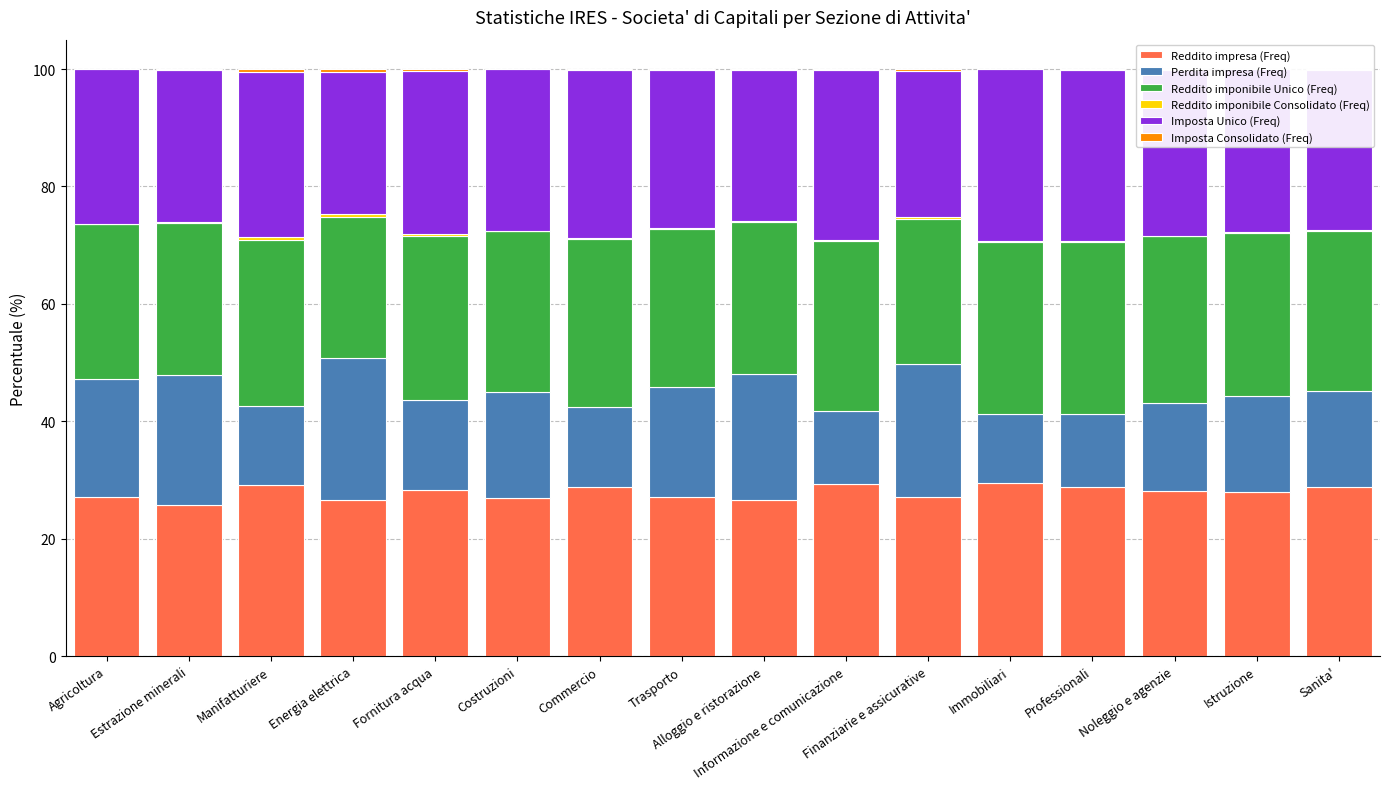

At Costruzioni, list the series in order from smallest to largest.

Reddito imponibile Consolidato (Freq), Imposta Consolidato (Freq), Perdita impresa (Freq), Reddito impresa (Freq), Imposta Unico (Freq), Reddito imponibile Unico (Freq)